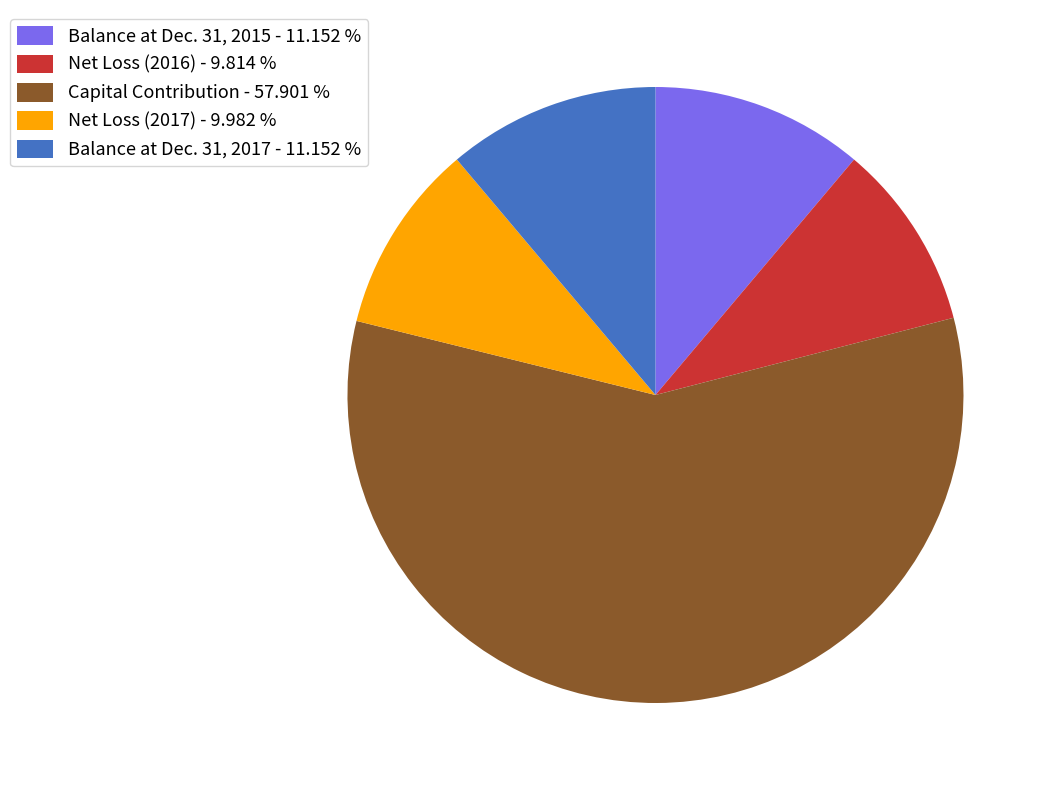

Is it true that Net Loss (2017) is 16% of the pie?

False